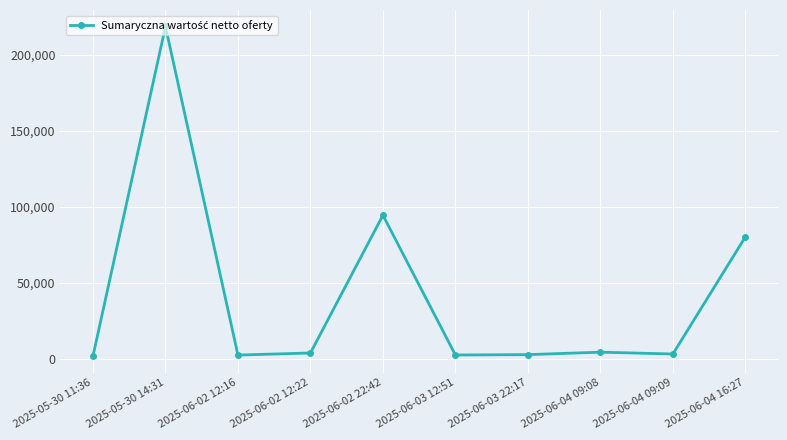

At which category does the chart reach its peak across all series?

2025-05-30 14:31